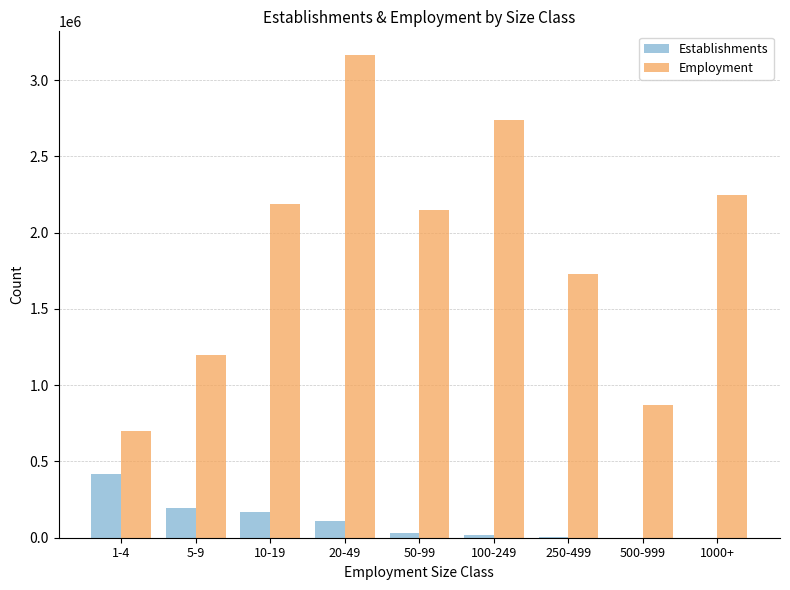

Which label corresponds to the largest value in the chart?

20-49